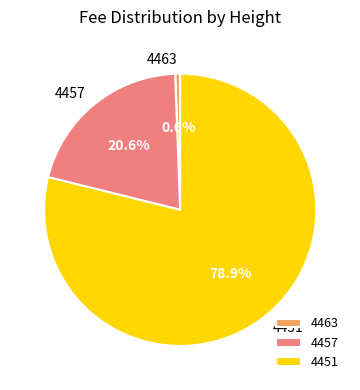

What is the majority slice?

4451